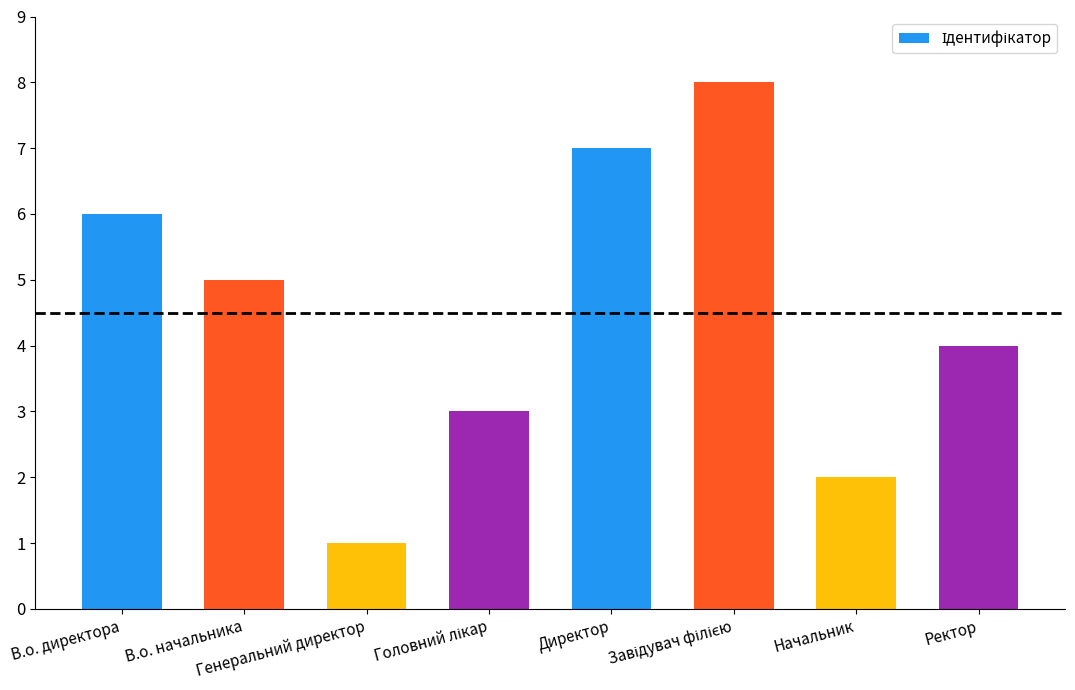

The value at Начальник is 3. True or false?

False